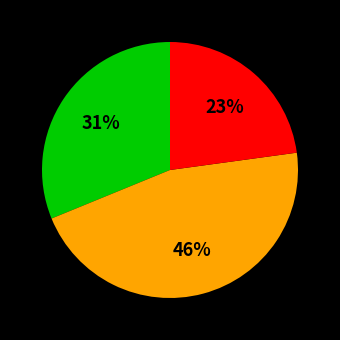

To the nearest percent, what is the difference between the largest and smallest slice percentages?

23%